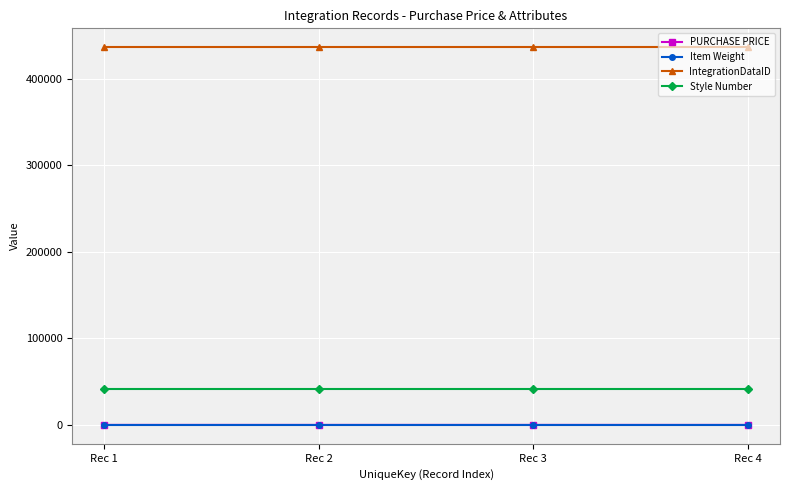

True or false: Style Number and PURCHASE PRICE cross at least once.

False